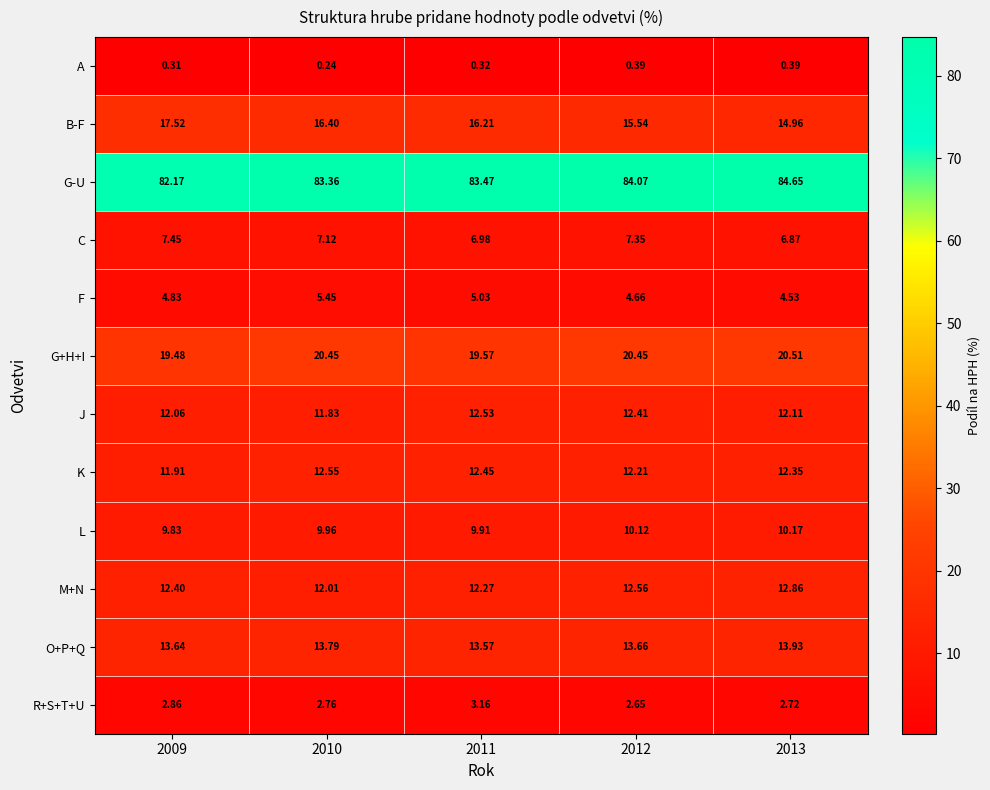

Rank the series at 2012 from lowest to highest value.

A, R+S+T+U, F, C, L, K, J, M+N, O+P+Q, B-F, G+H+I, G-U